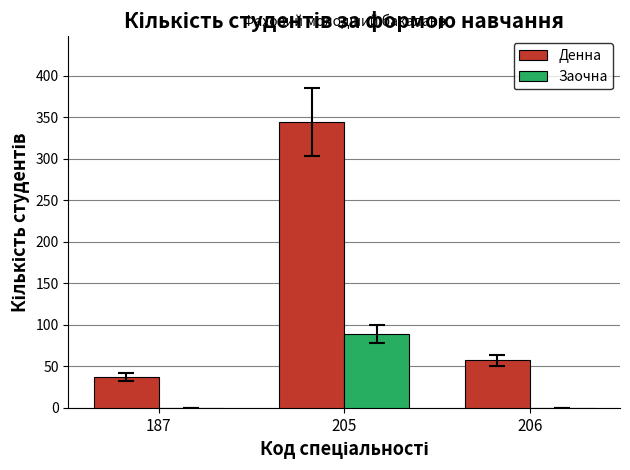

Does the chart contain stacked bars?

No